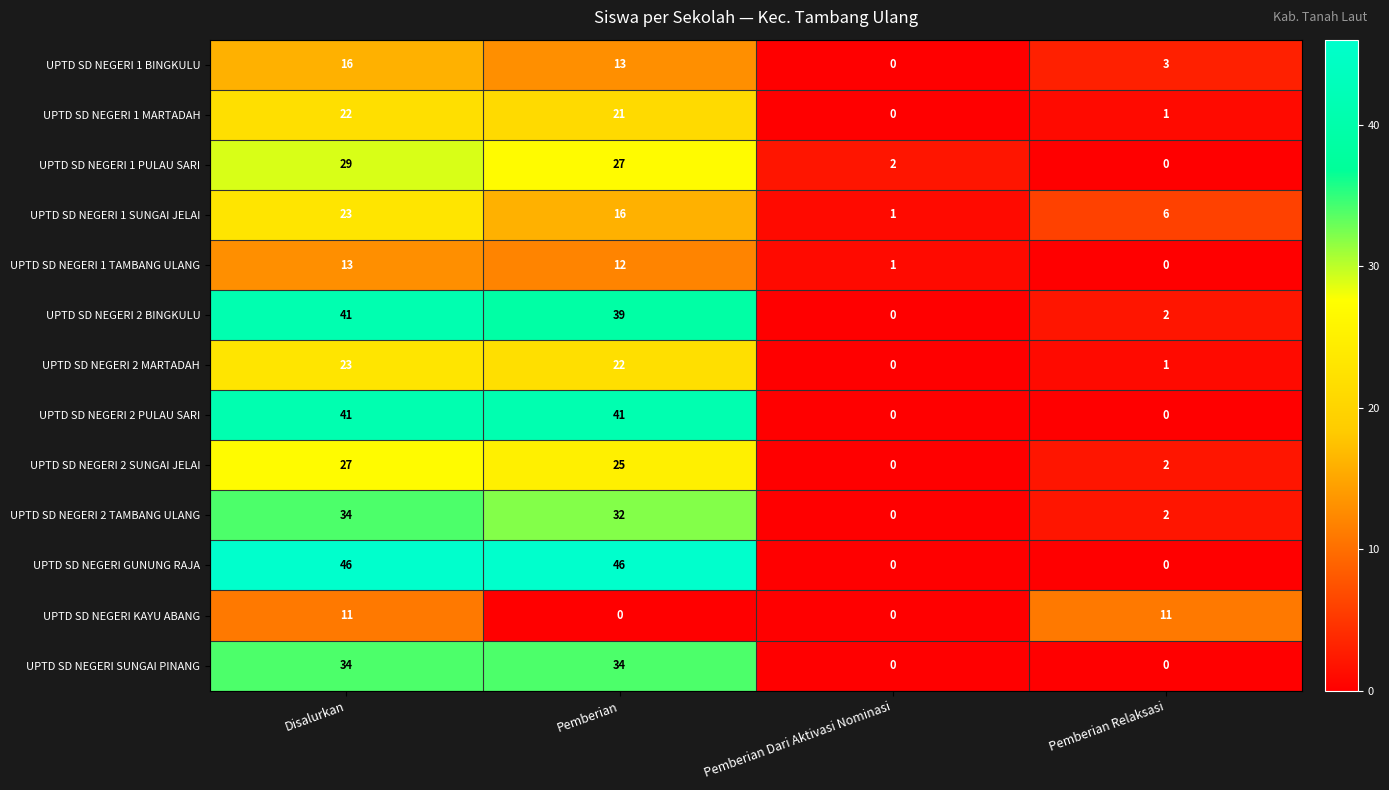

What is the sum of all UPTD SD NEGERI 2 BINGKULU values?

82